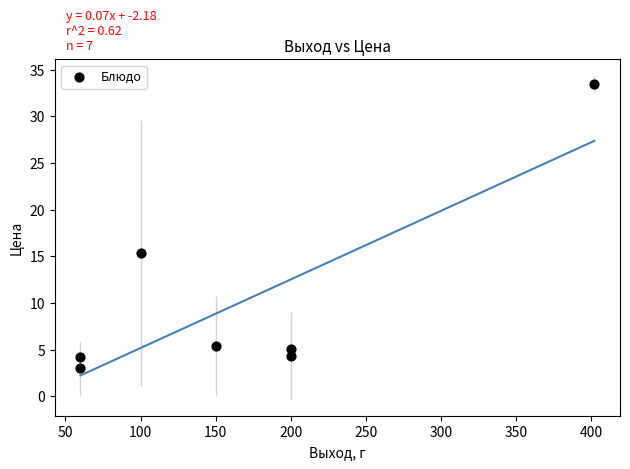

What Y value in the scatter plot is closest to 18?

15.4